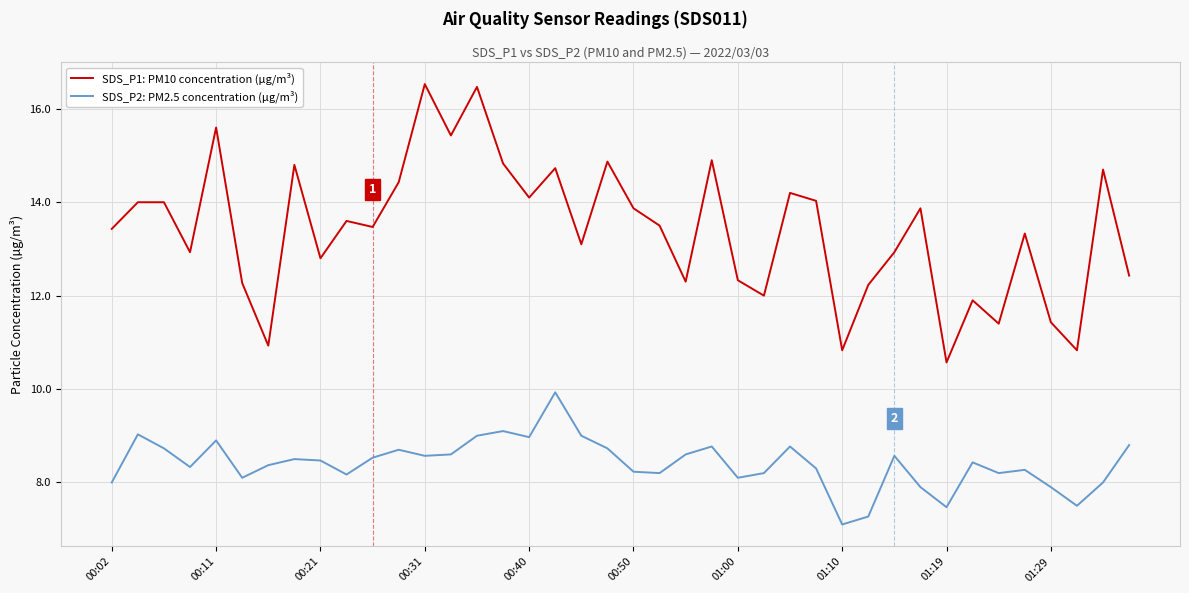

How many distinct data groups are displayed?

2